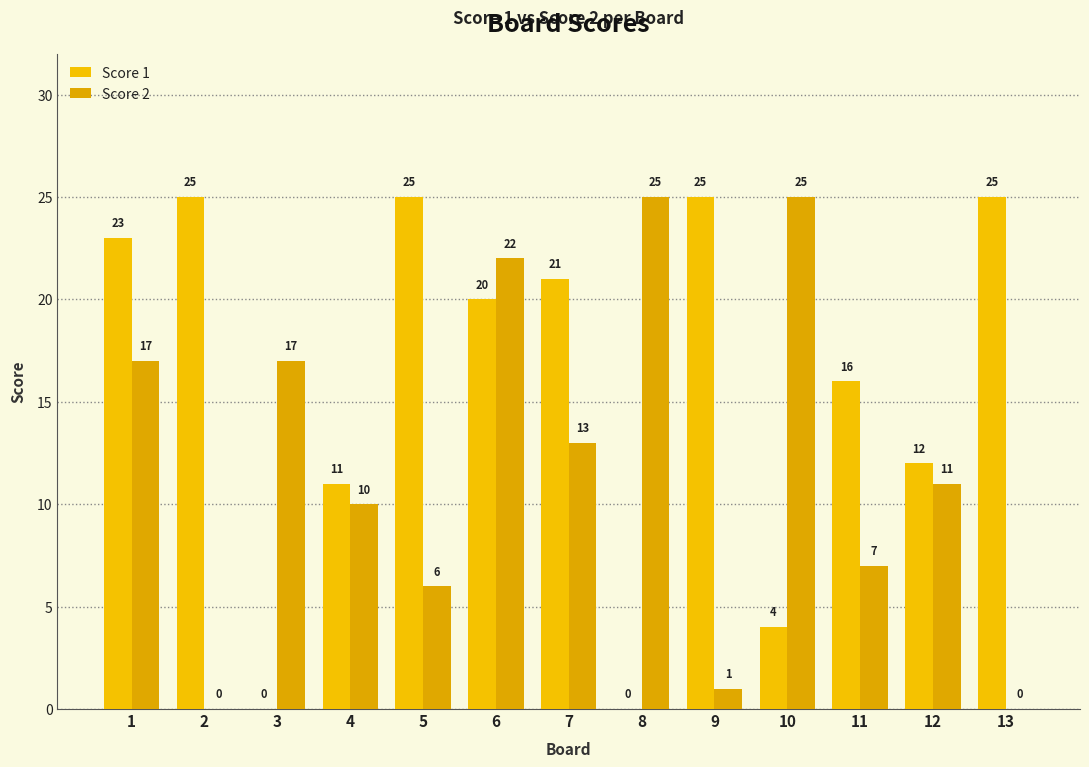

List the labels in order of Score 2 value, smallest first.

2, 13, 9, 5, 11, 4, 12, 7, 1, 3, 6, 8, 10